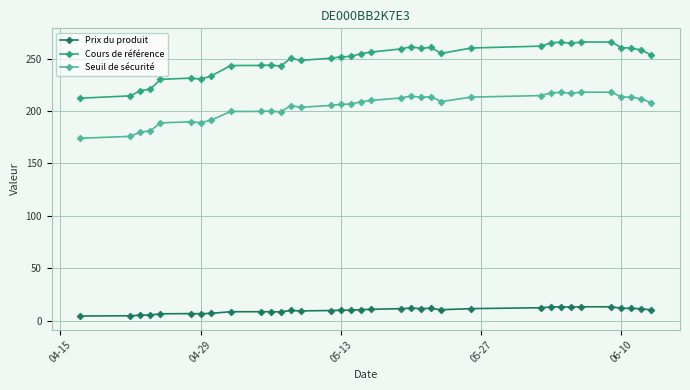

What is the minimum value shown in the chart?

4.6